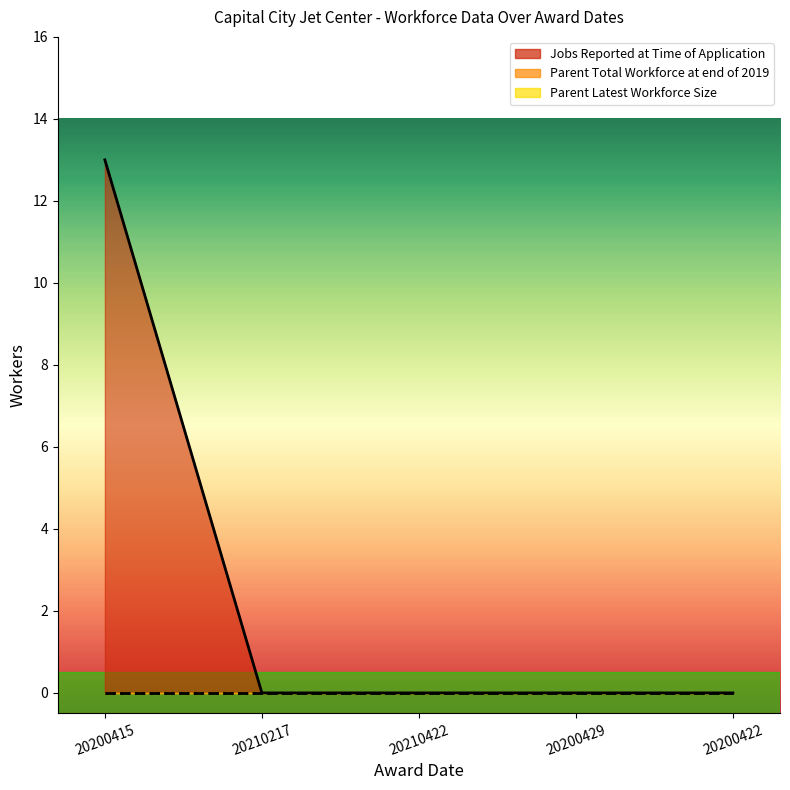

Does the chart display data point markers on the line(s)?

No